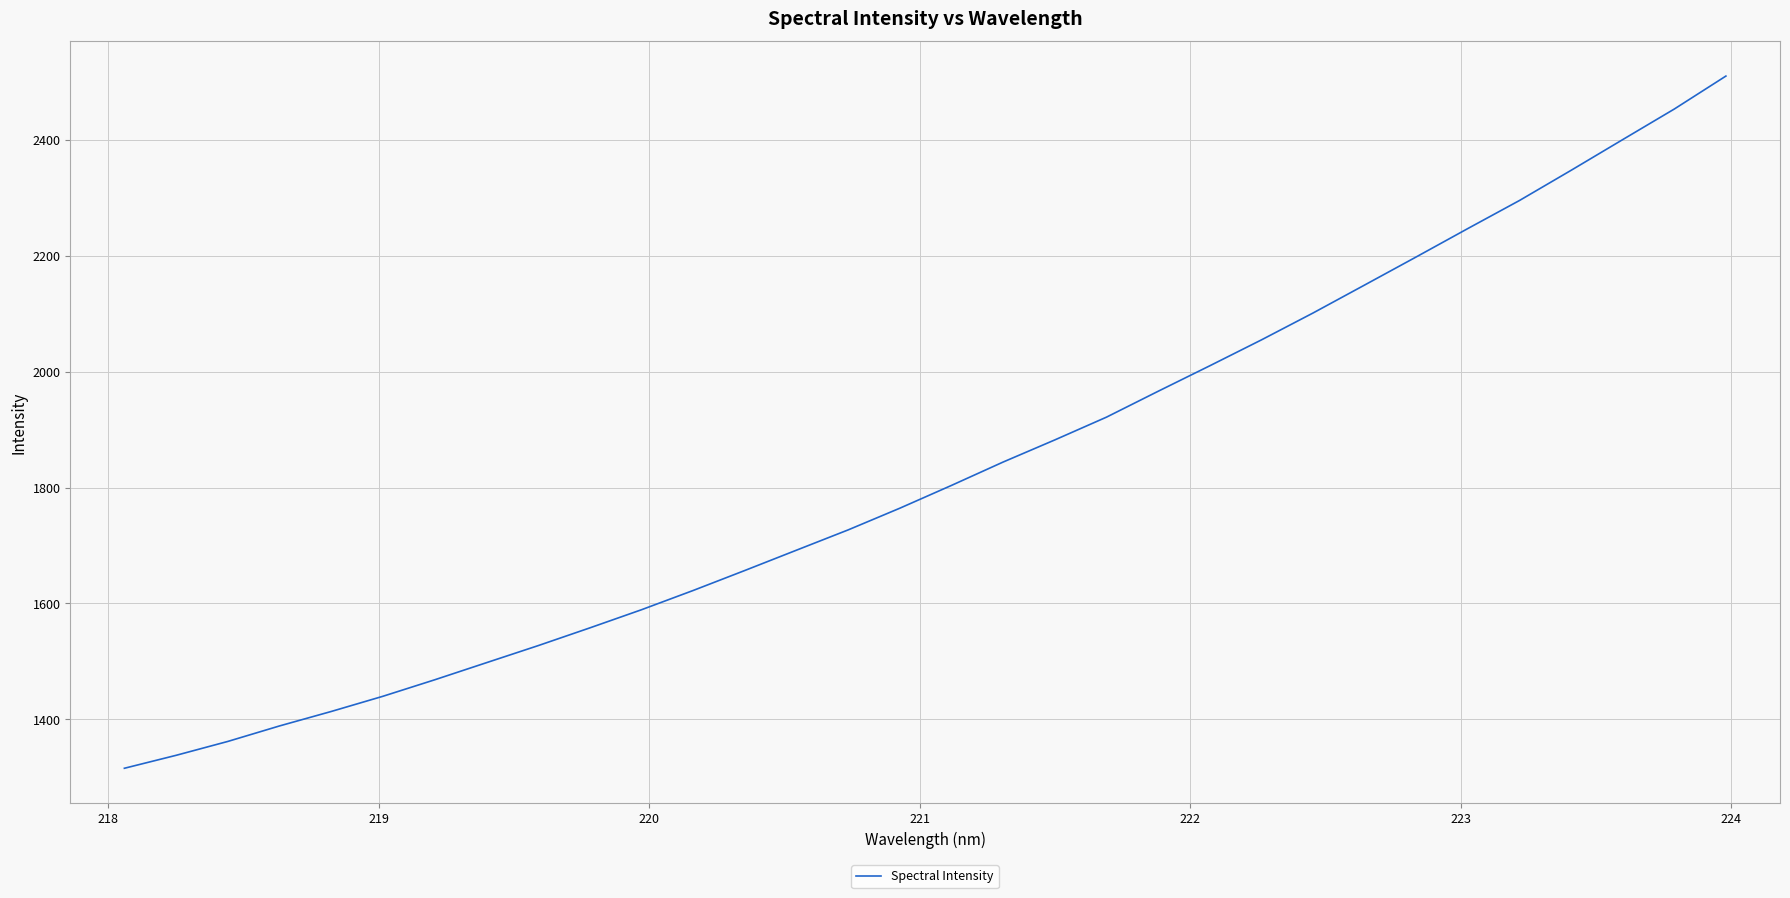

What is the difference between the maximum and minimum values?

1194.9